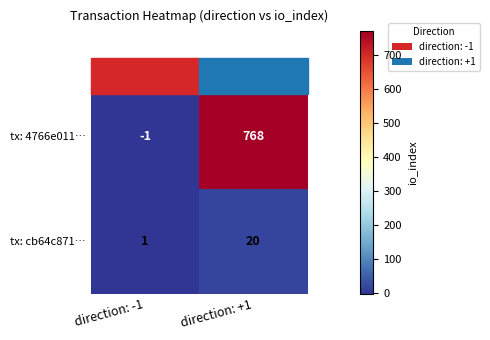

Which series has the widest spread of values?

tx: 4766e011…